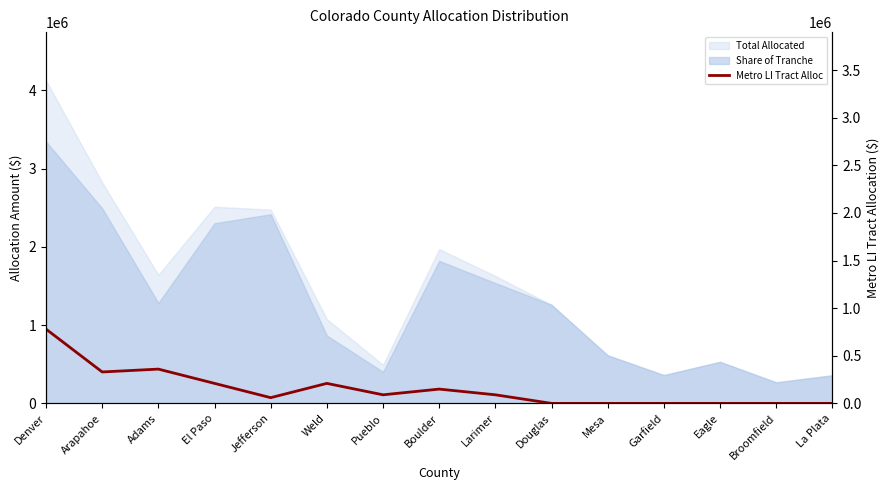

What is the label of the 6th point from the right?

Douglas